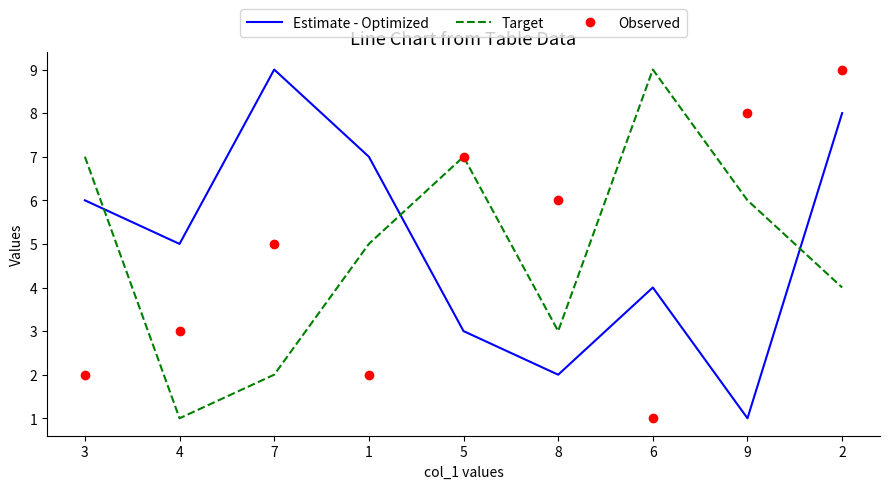

What is the lowest value of the Observed series?

1